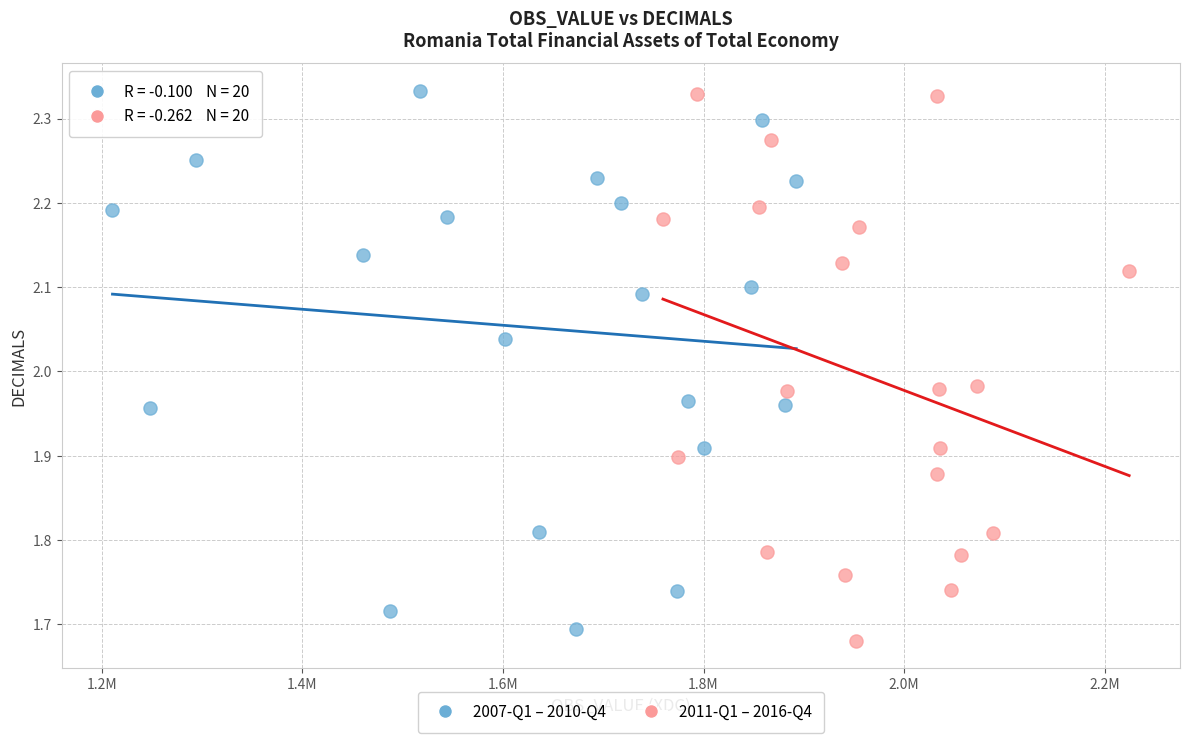

What are all the series names shown in the legend?

2007-Q1 – 2010-Q4, 2011-Q1 – 2016-Q4